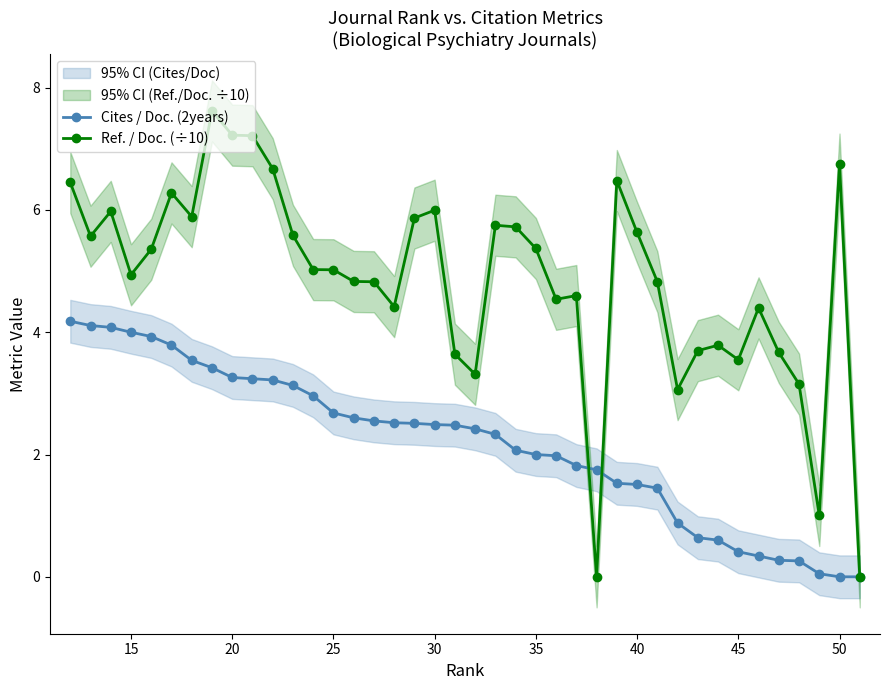

How many data points in Ref. / Doc. (÷10) are less than 5?

19